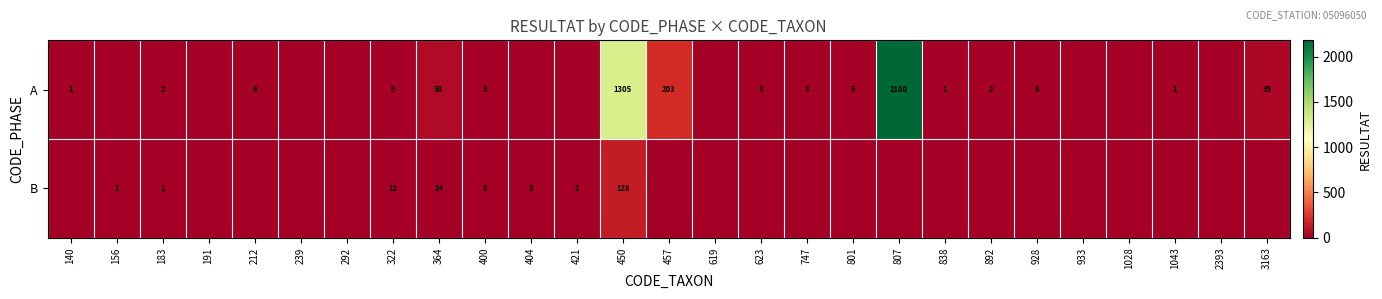

The A series shows 2 at 140. True or false?

False